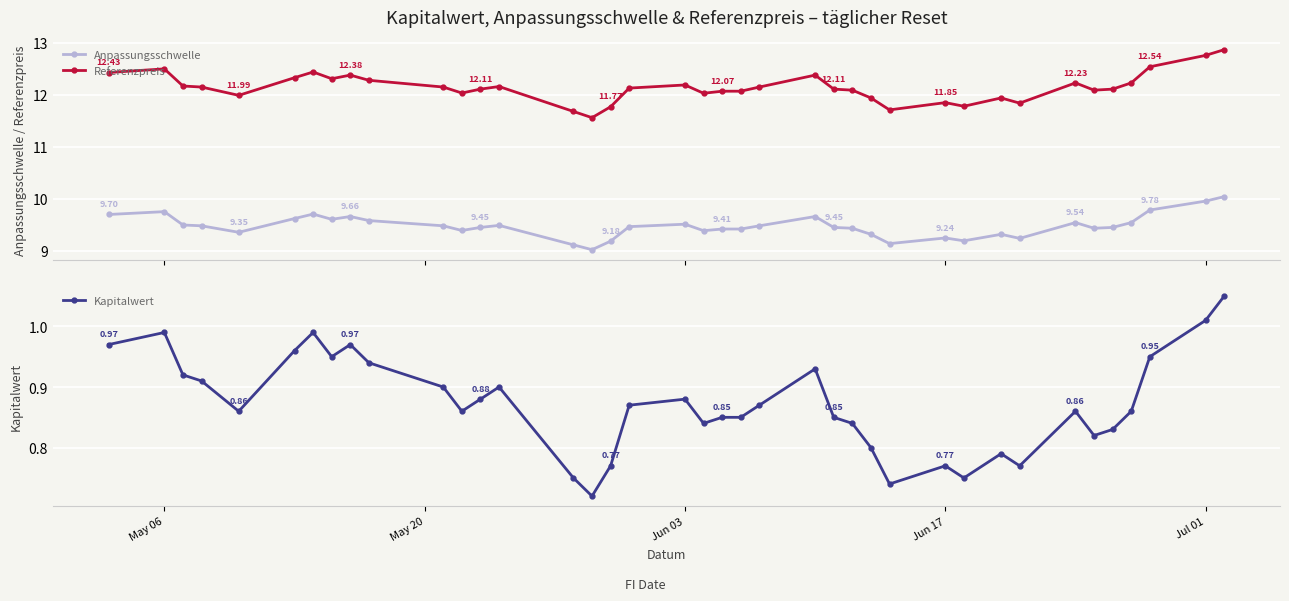

True or false: Referenzpreis has more than 1 points higher than both neighbors.

True